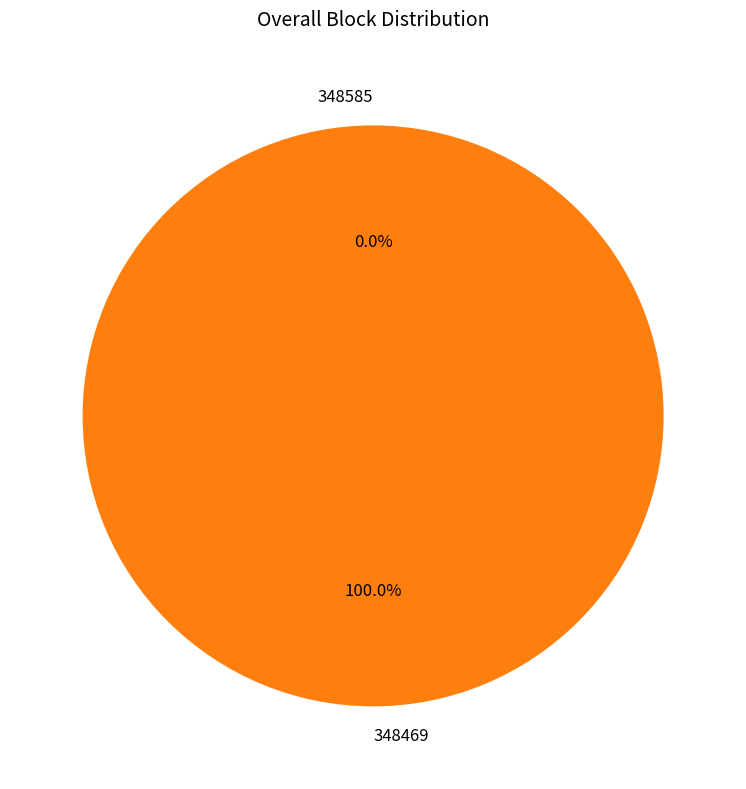

Count the number of slices in the pie.

2